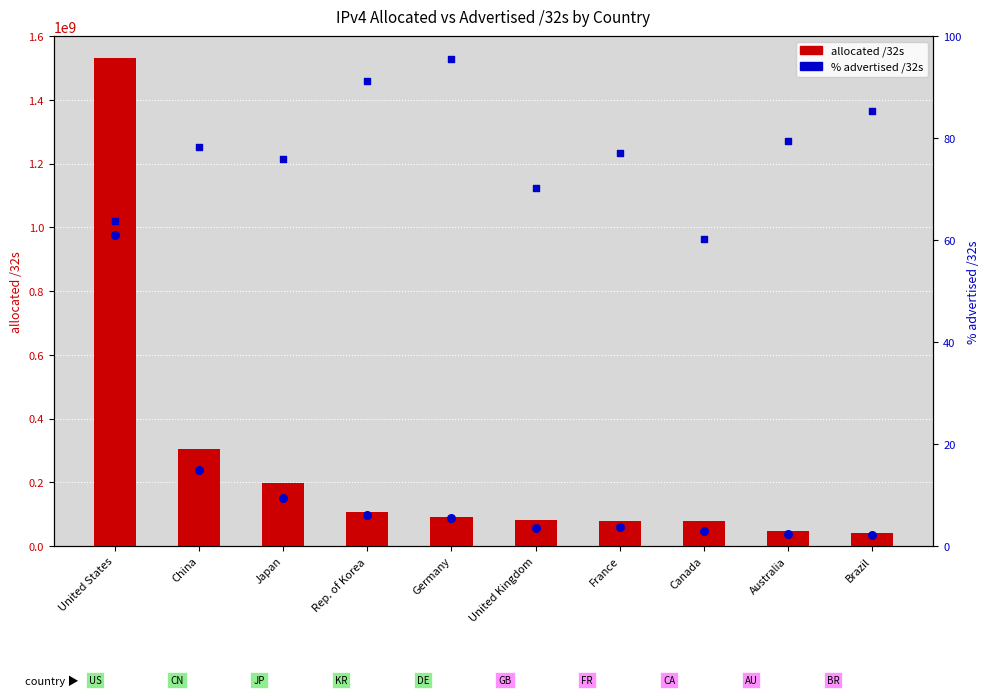

Is the value of allocated /32s at United States greater than the value of advertised /32s at Australia?

Yes